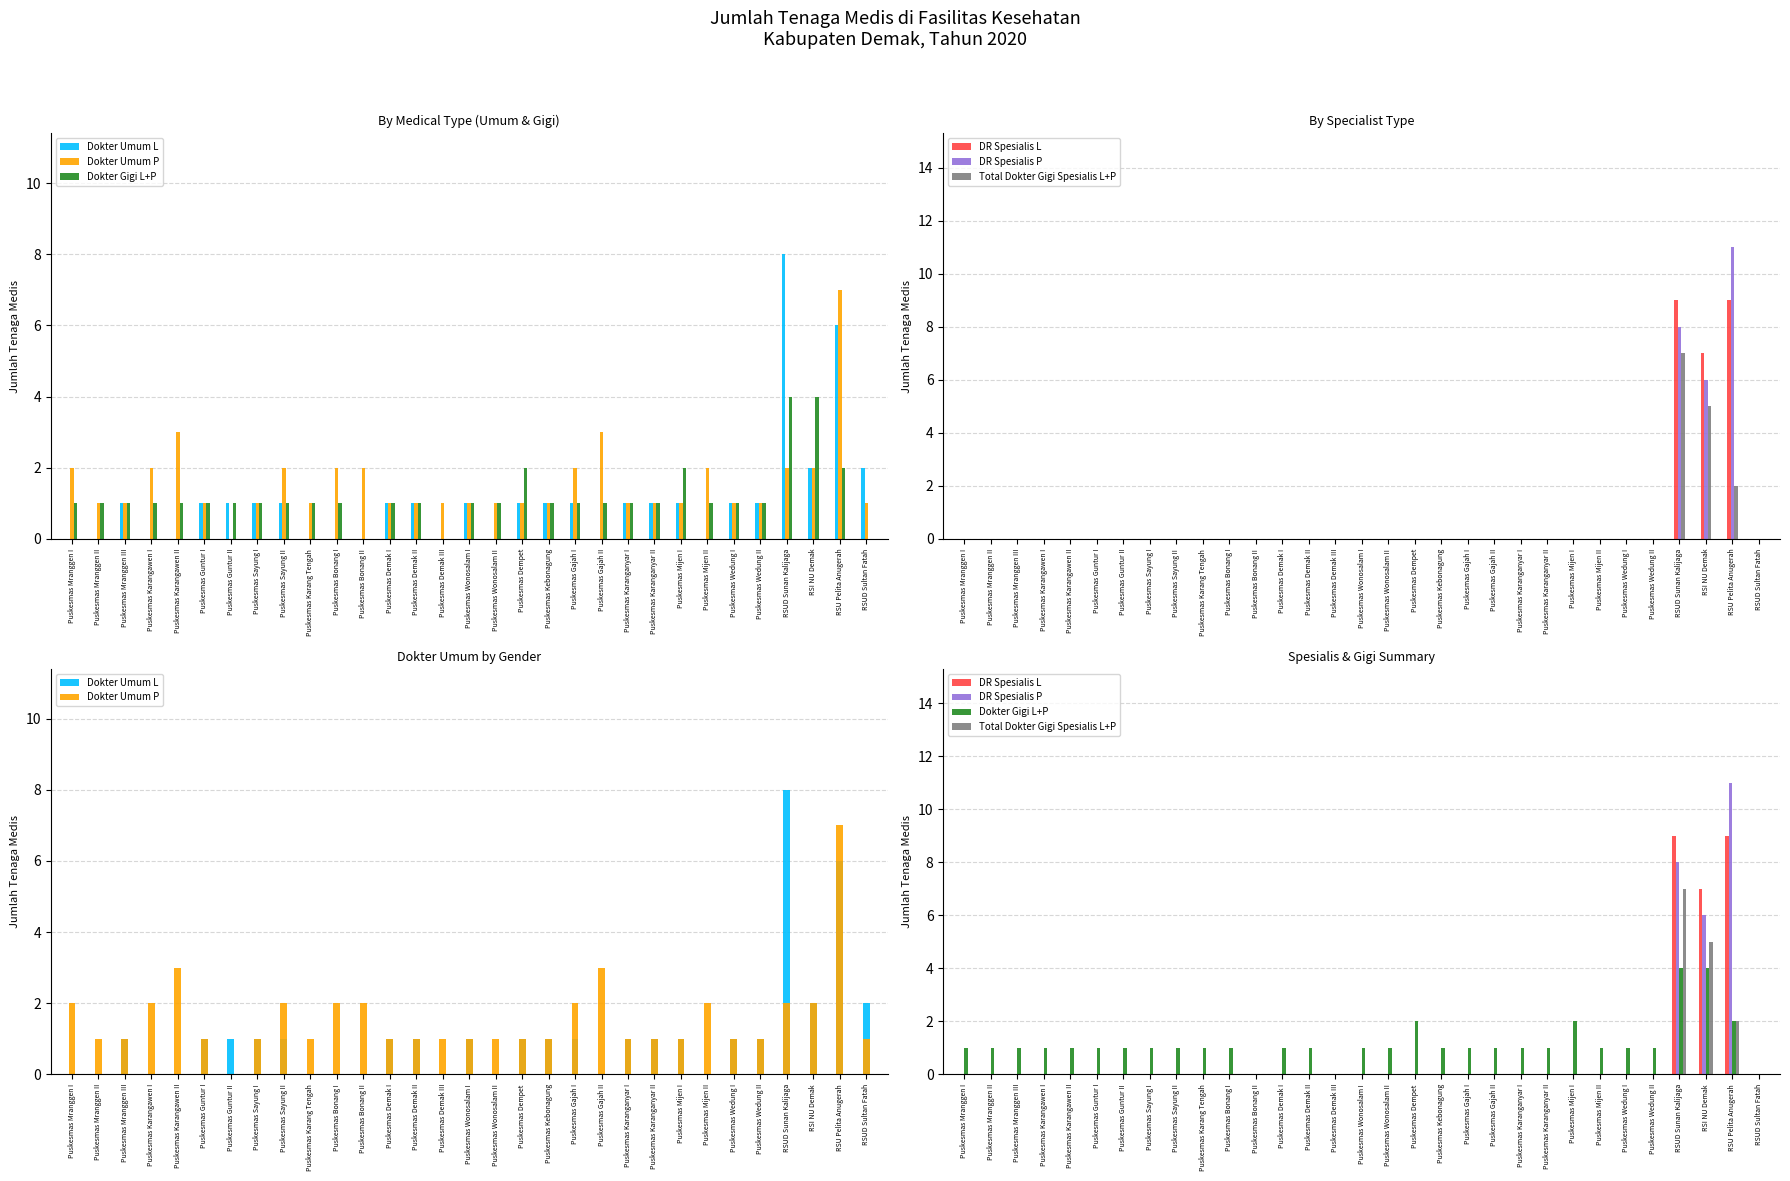

Which has a higher value, RSUD Sultan Fatah or Puskesmas Mijen I?

RSUD Sultan Fatah